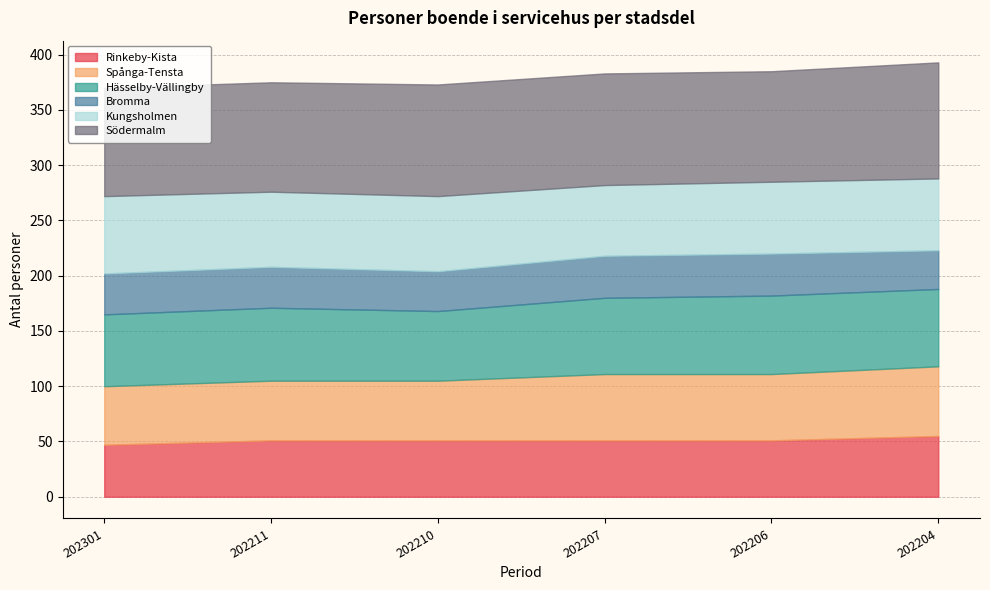

What is the average value of the Spånga-Tensta series?

57